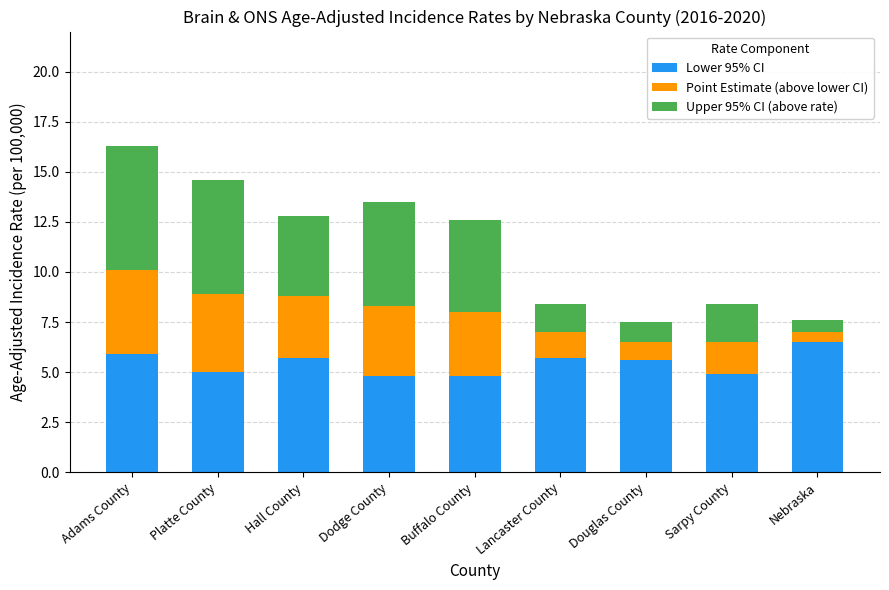

What is the difference between the second highest and minimum values in the Lower 95% CI series?

1.1